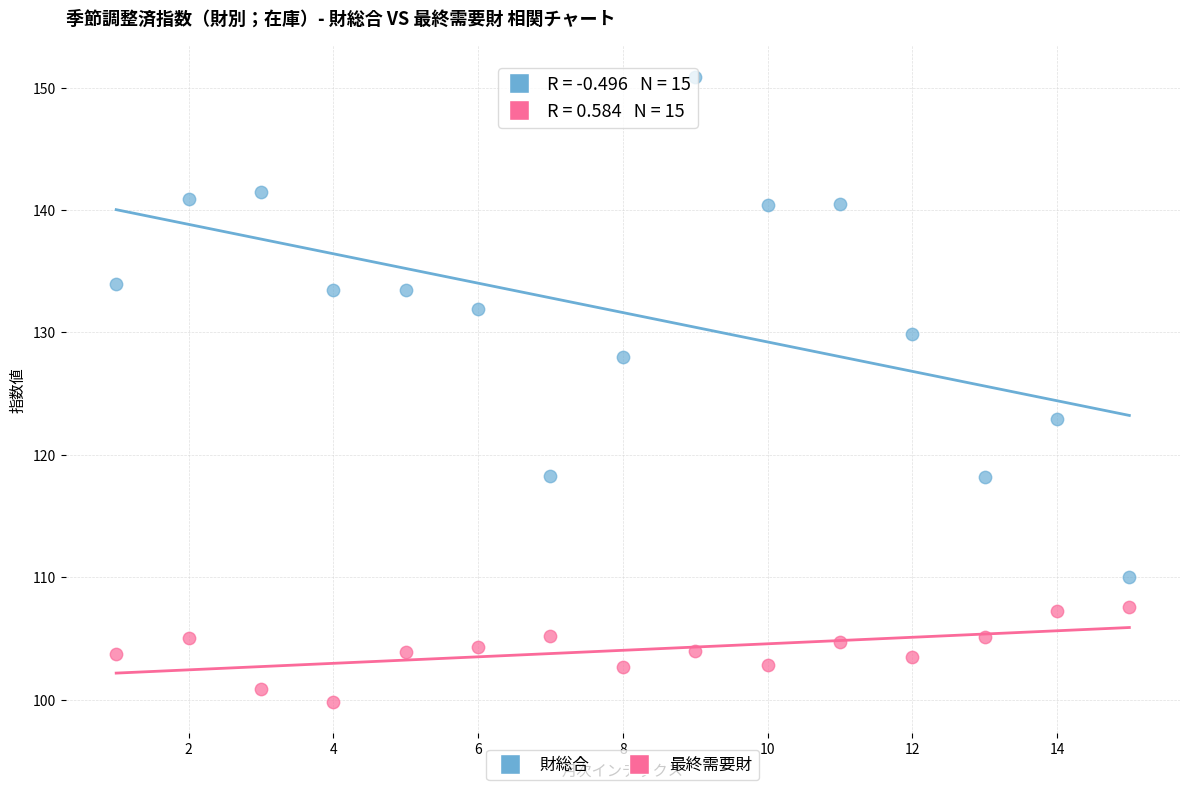

Which series contains the highest Y value?

財総合